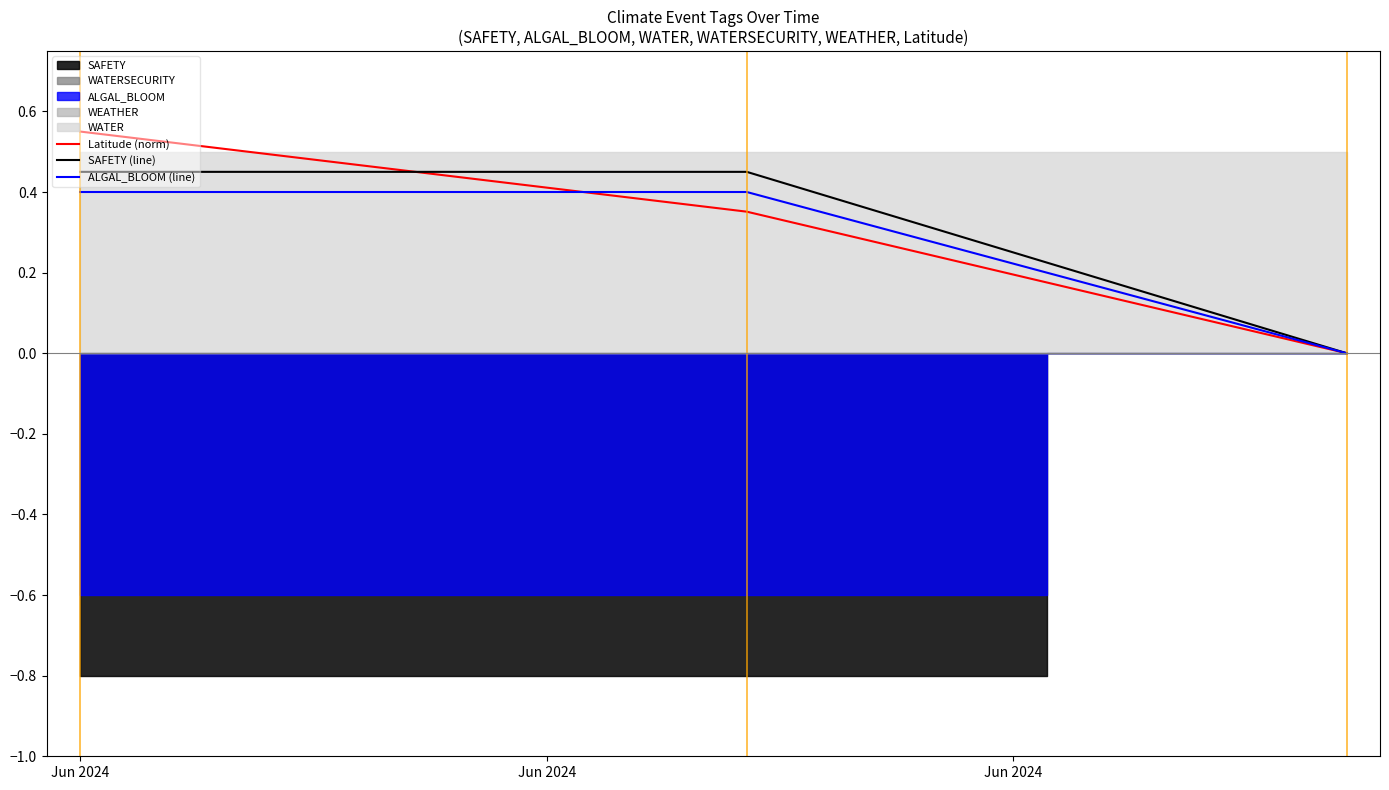

The value of Latitude (norm) at Jun 2024 is -0.2. True or false?

False